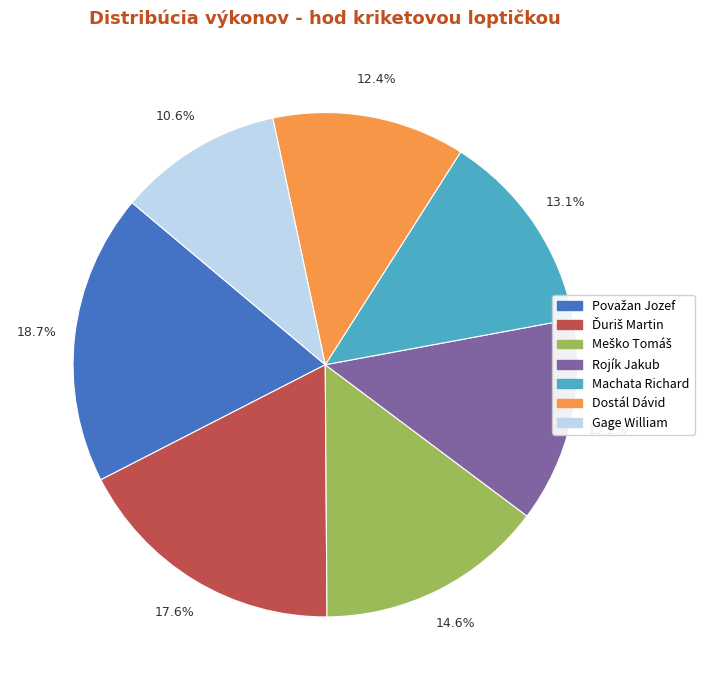

To the nearest percent, what portion does Dostál Dávid represent?

12%